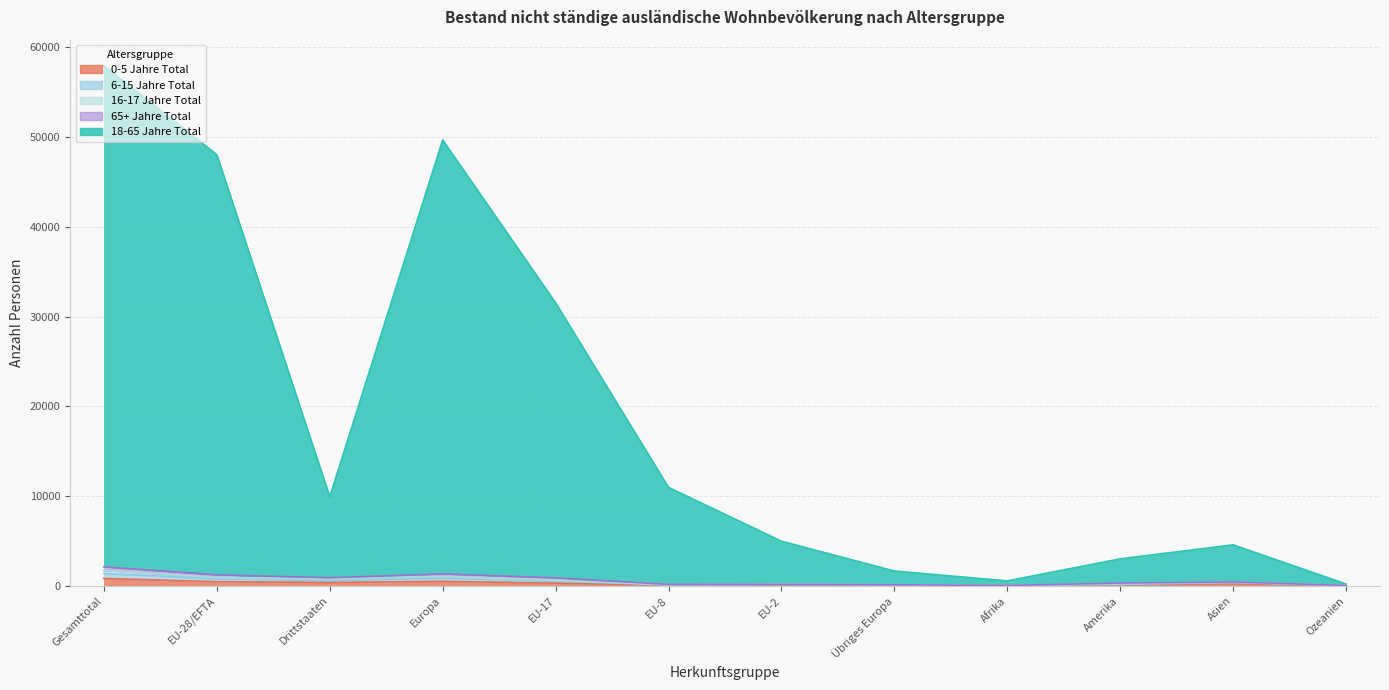

Rank the categories by 0-5 Jahre Total value from lowest to highest.

Ozeanien, Afrika, Übriges Europa, EU-8, EU-2, Amerika, Asien, EU-17, Drittstaaten, EU-28/EFTA, Europa, Gesamttotal